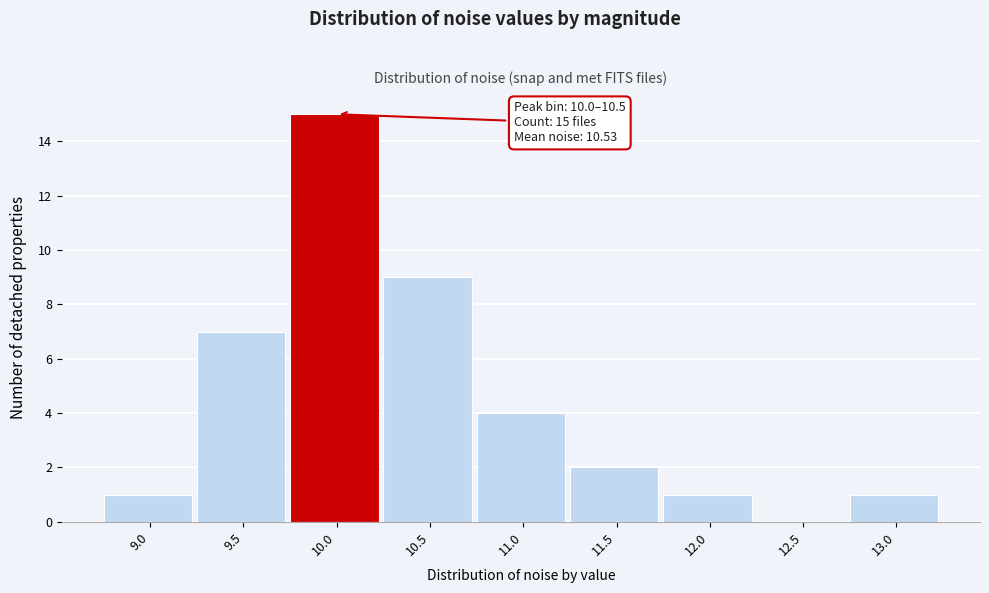

Reading left to right, transcribe all the data shown in this chart.

9.0=1	9.5=7	10.0=15	10.5=9	11.0=4	11.5=2	12.0=1	12.5=0	13.0=1